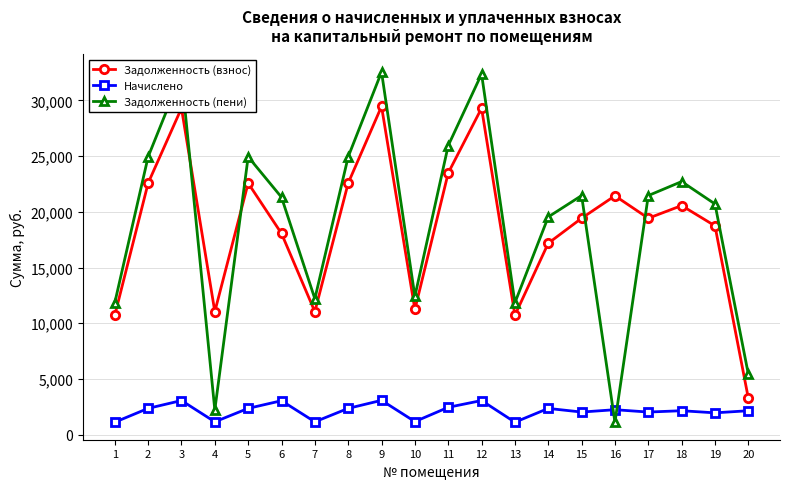

The value of Задолженность (пени) at 1 is 16955.1. True or false?

False